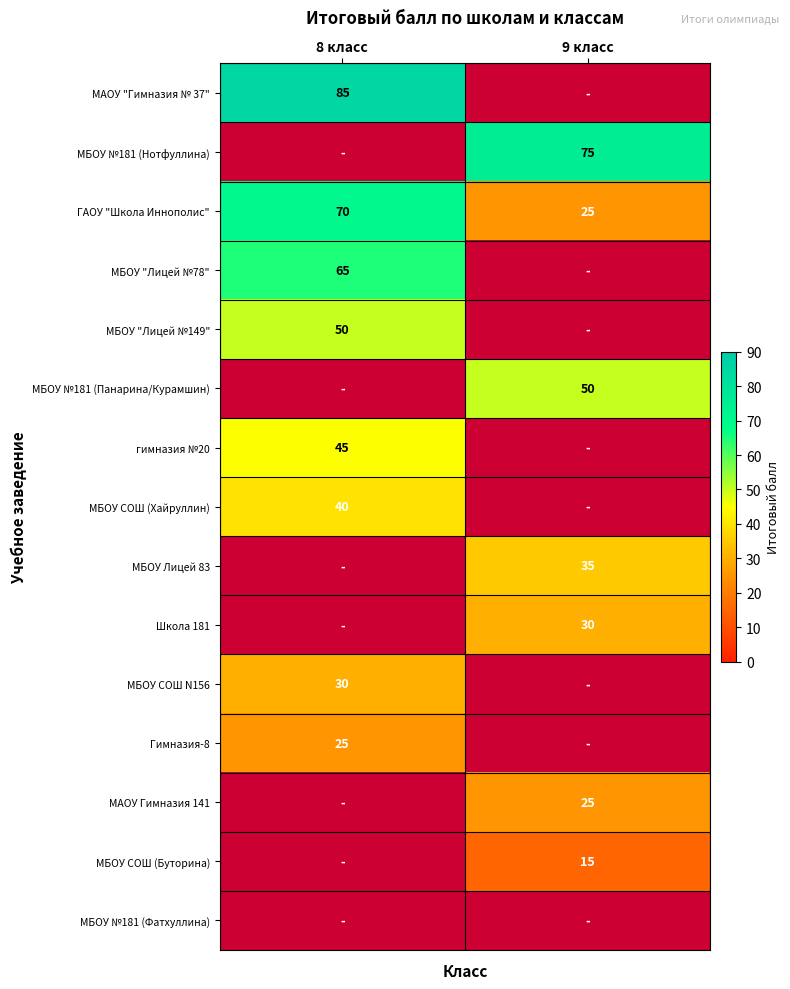

What is the sum of all ГАОУ "Школа Иннополис" values?

95